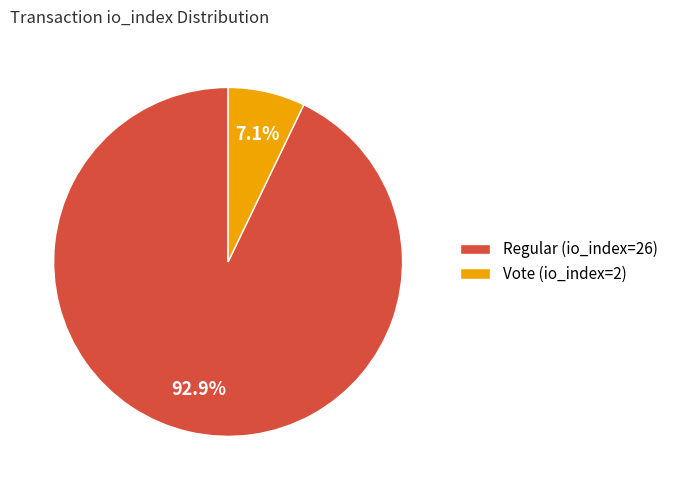

What percentage is NOT represented by Vote (io_index=2)?

92.9%